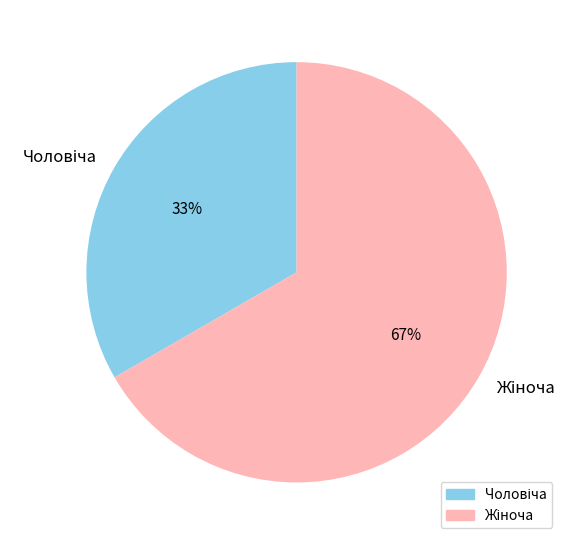

To the nearest percent, what is the average slice percentage?

50%